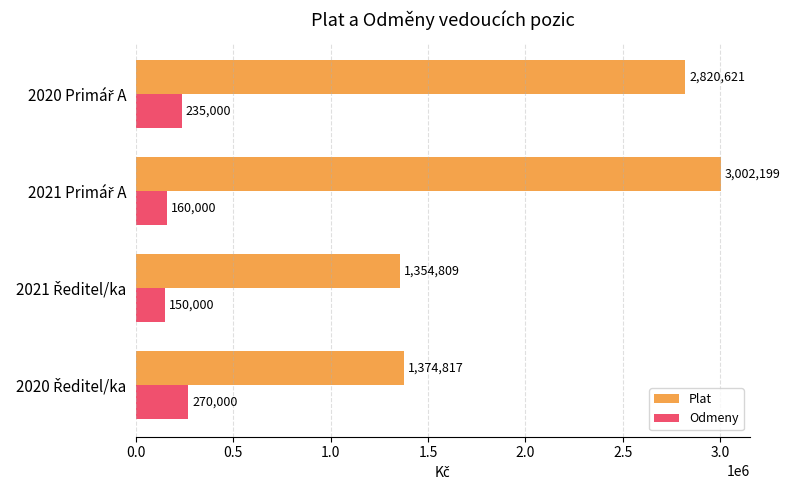

List the series in order of their overall mean, lowest first.

Odmeny, Plat